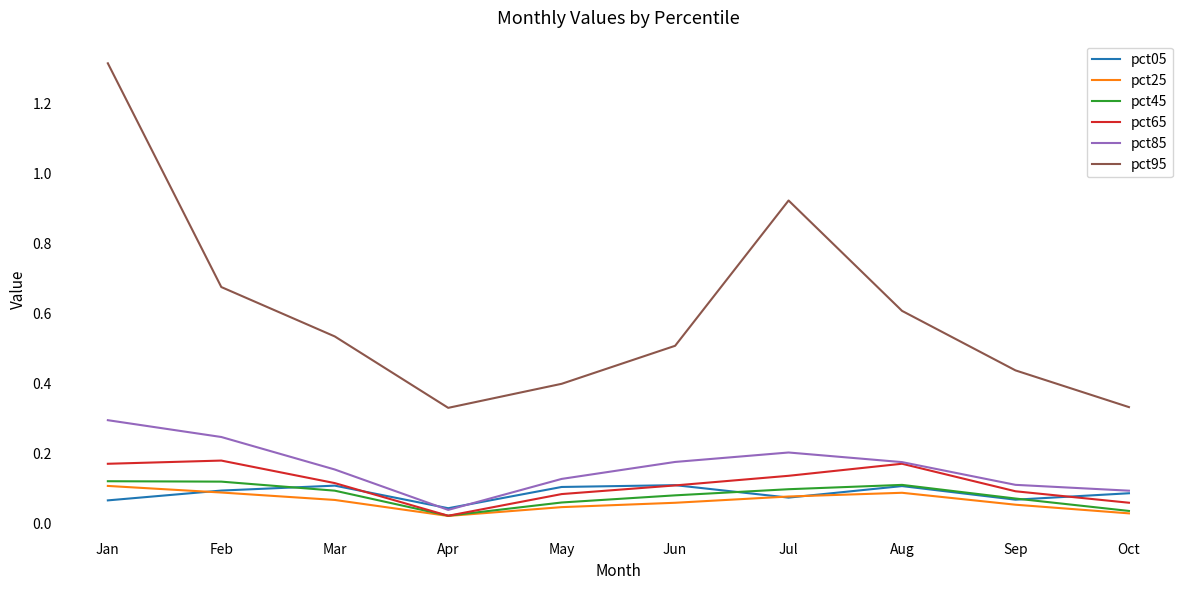

Where is the first local minimum for pct95?

Apr